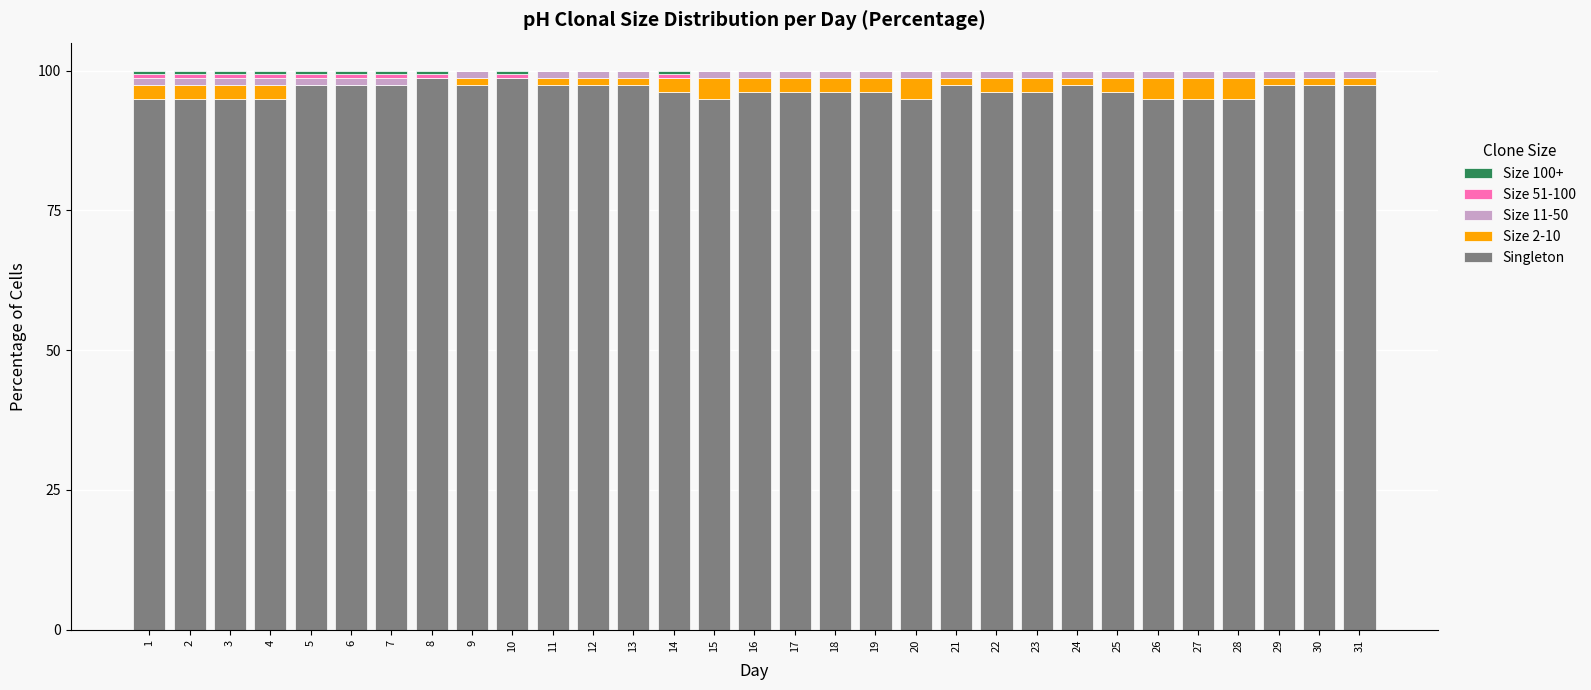

Count the number of data series in this chart.

5